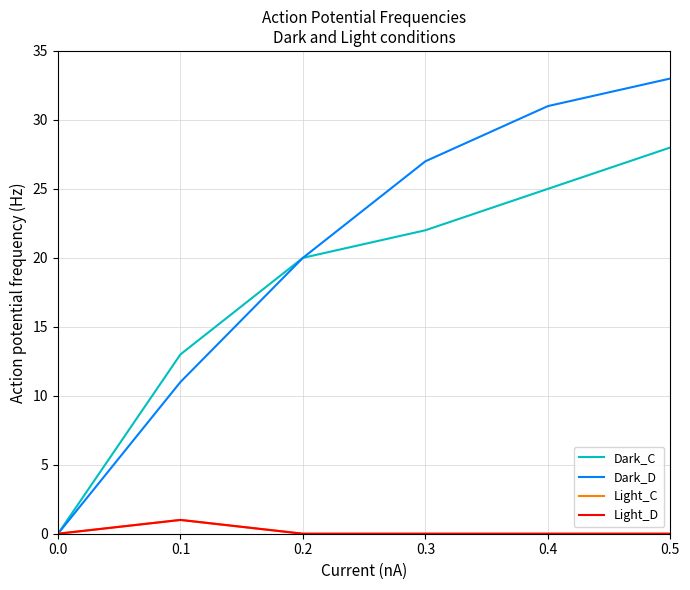

At which label does Dark_C first exceed 22?

0.4